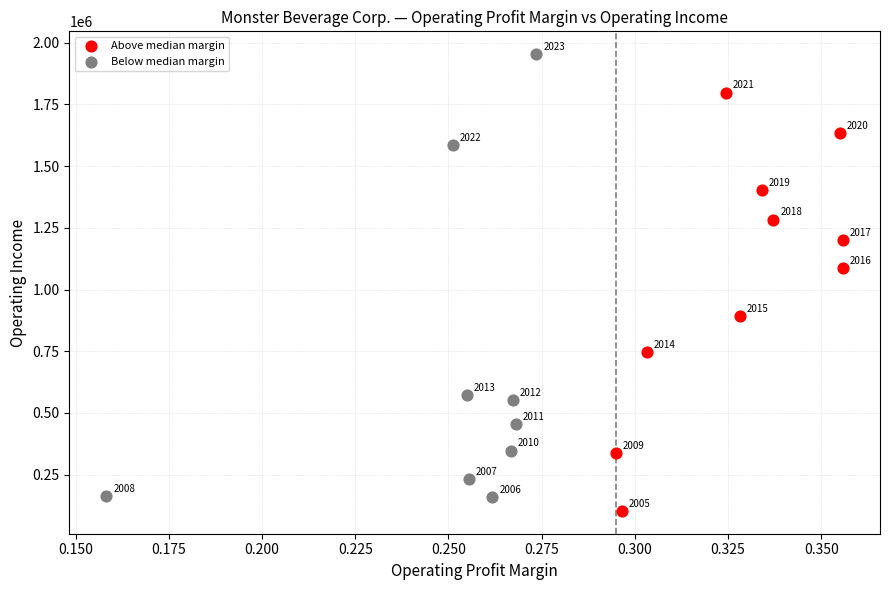

Which series has the largest Y range (max minus min)?

Below median margin